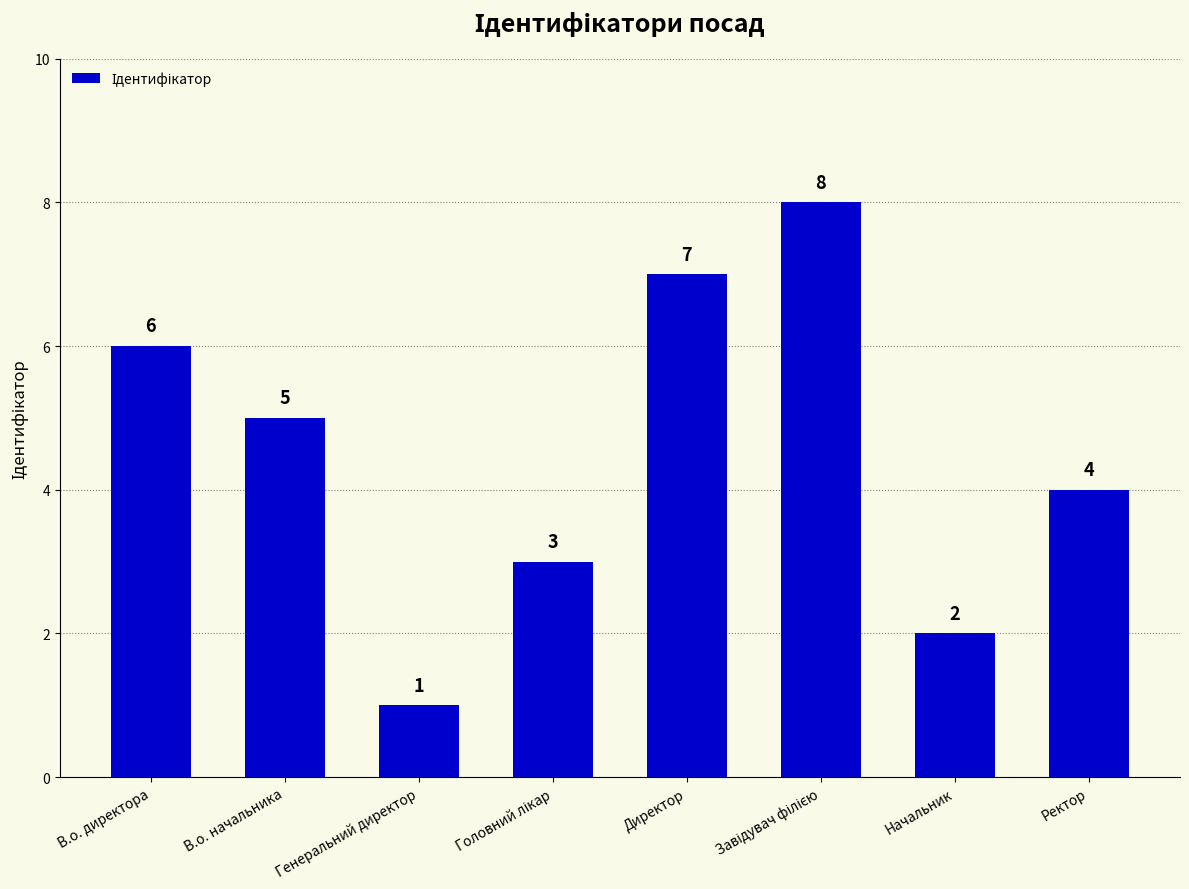

What is the sum of the values at Начальник and Ректор?

6